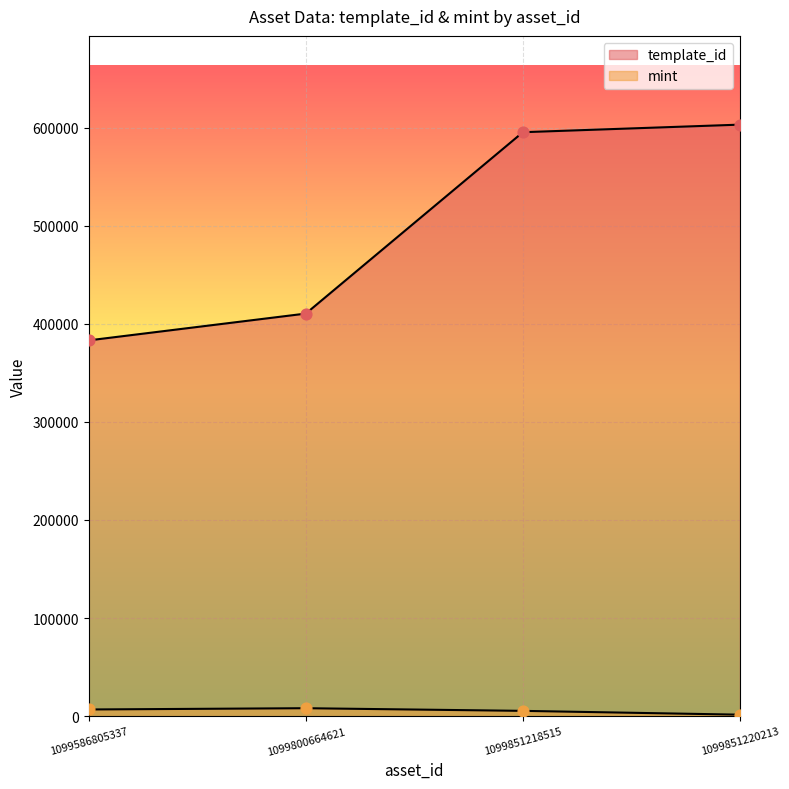

At how many categories does at least one series exceed 390033?

3